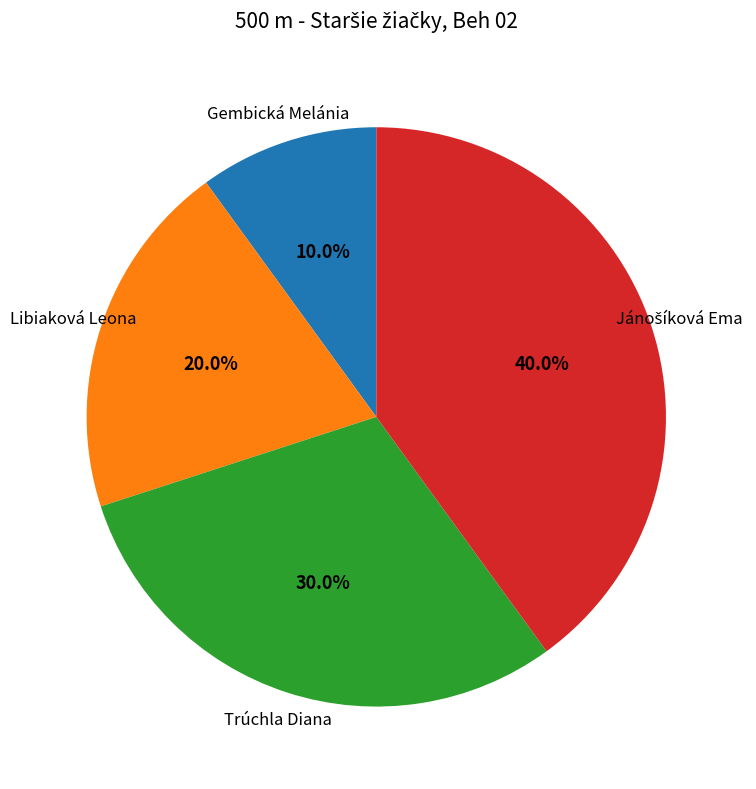

Is Trúchla Diana the majority of the pie?

No